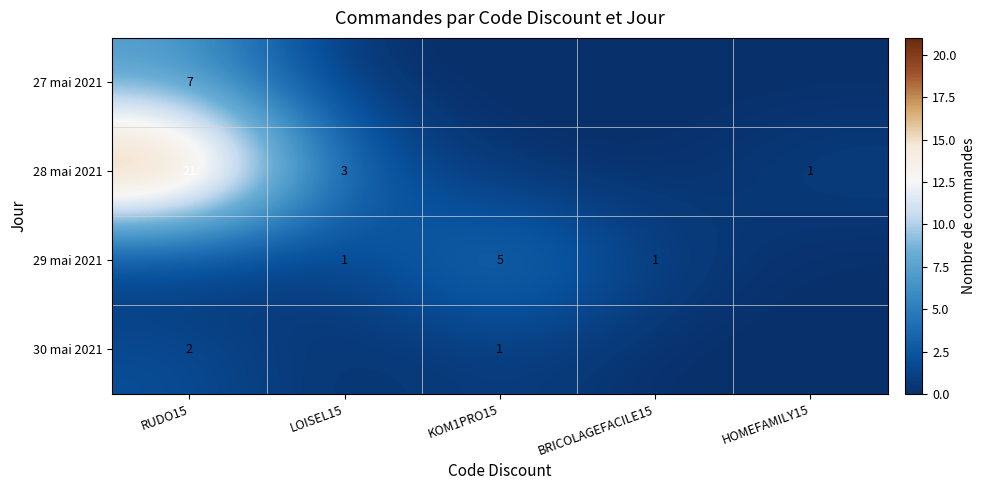

True or false: 28 mai 2021 has a value of 3 at LOISEL15.

True